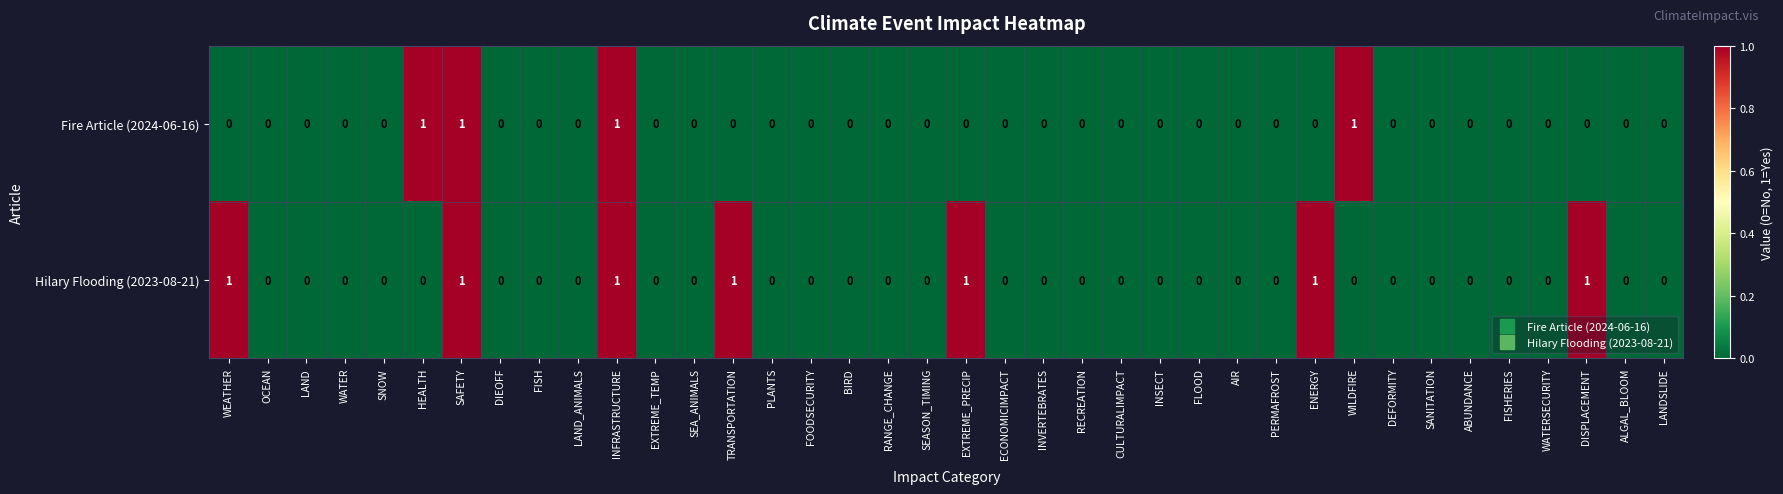

Which series has the largest total across all categories?

Hilary Flooding (2023-08-21)